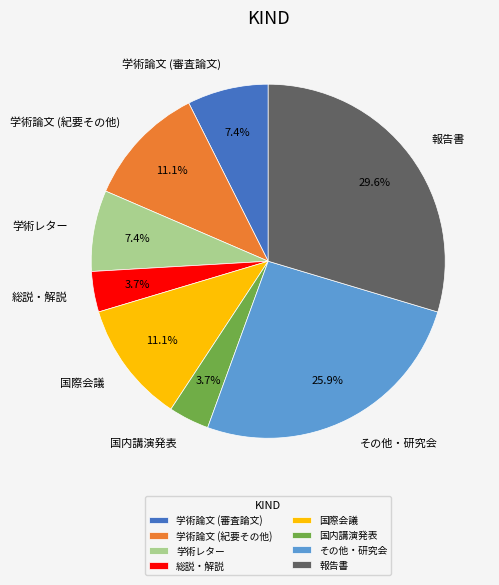

What is the largest slice in the pie chart?

報告書